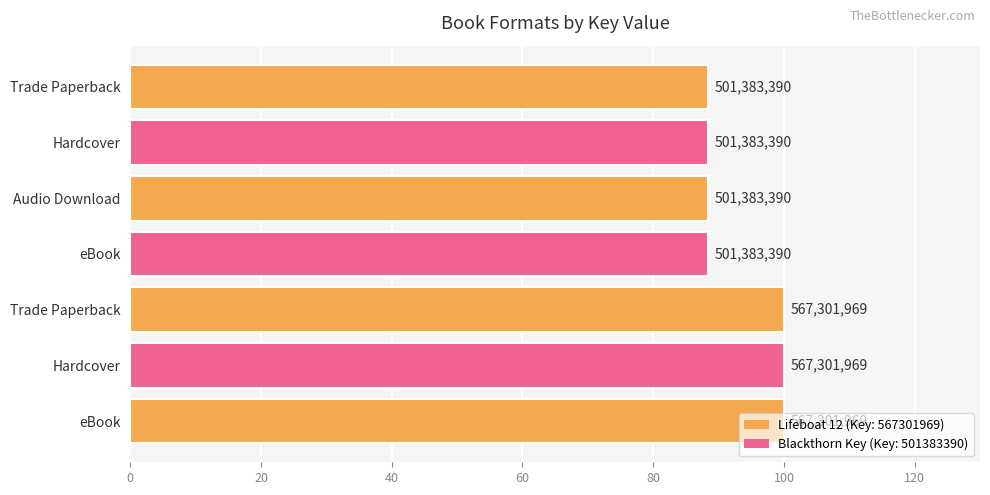

How many bars are there in total?

7